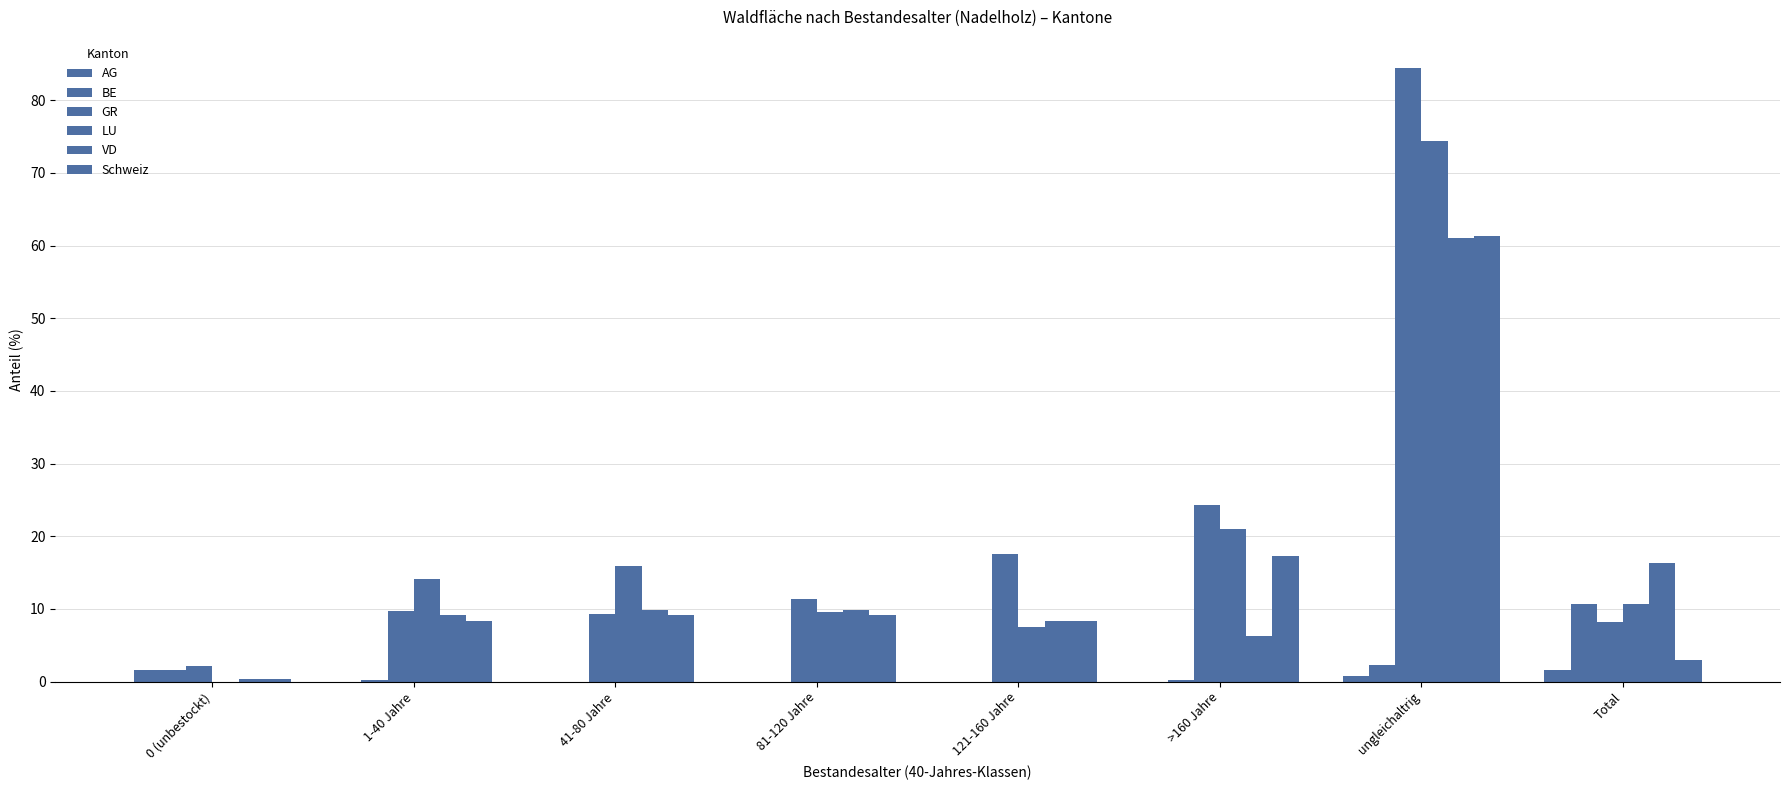

The value of BE at Total is 10.7. True or false?

True